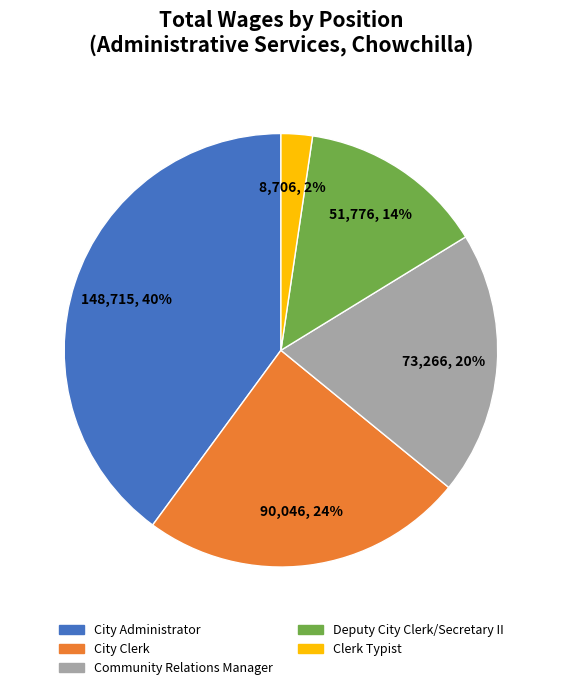

To the nearest percent, what is the difference between the City Administrator and City Clerk slice percentages?

16%